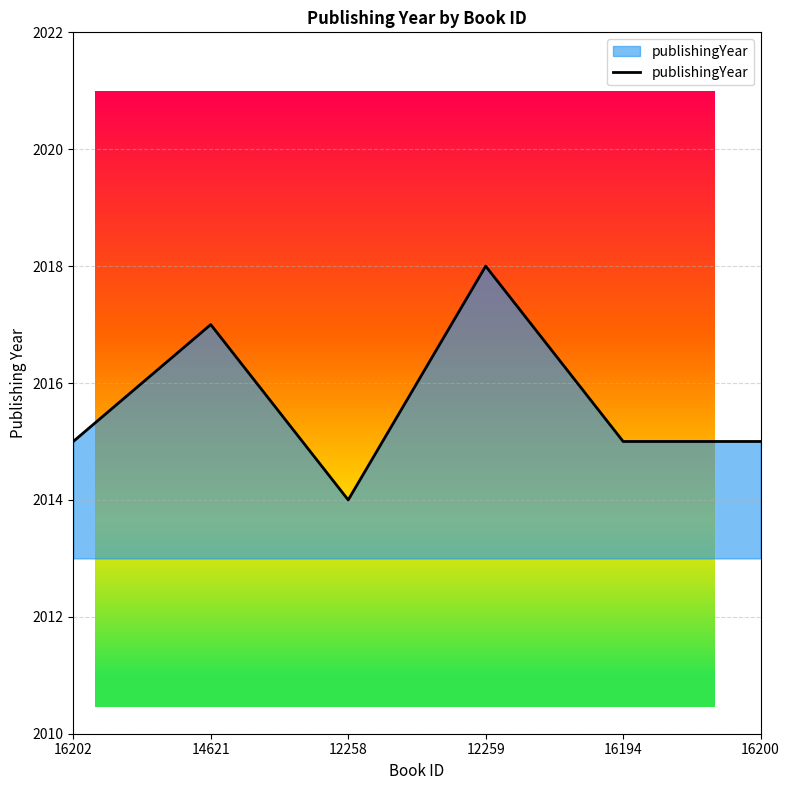

Count the values in the range 2015 to 2017.

4